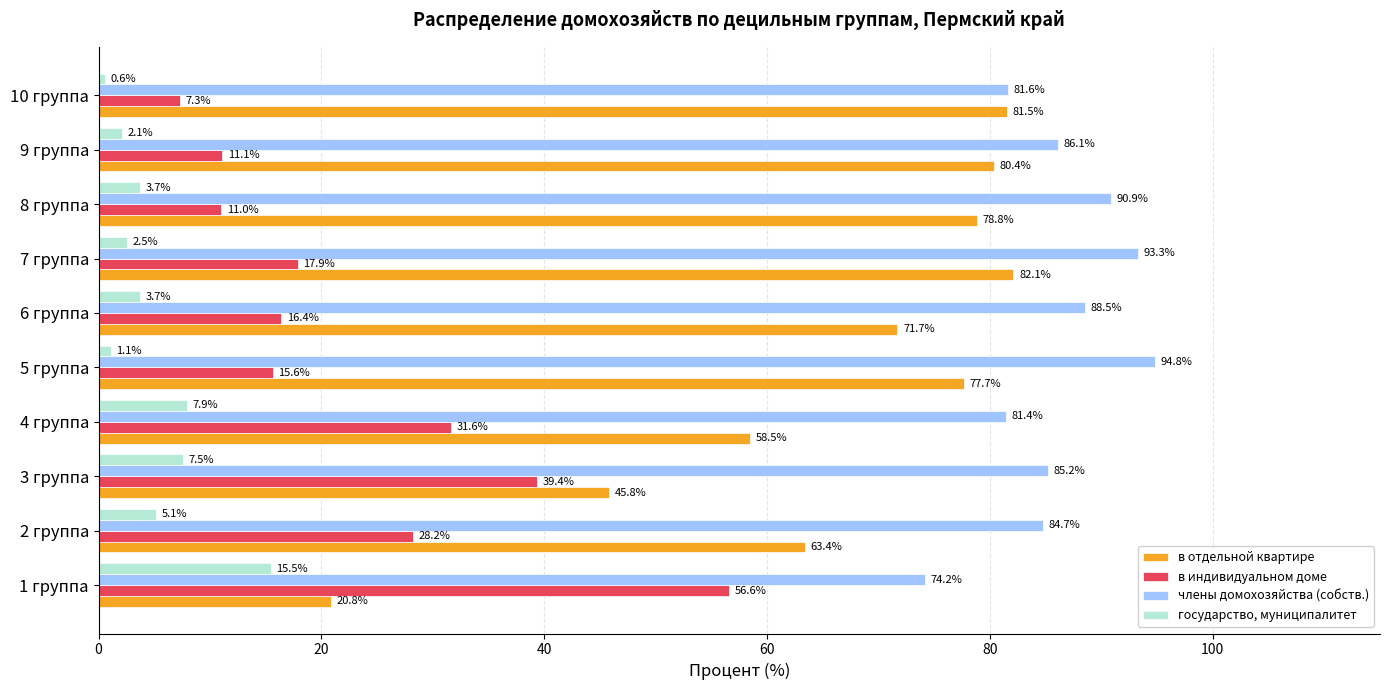

Where is в отдельной квартире nearest to the value 51?

3 группа